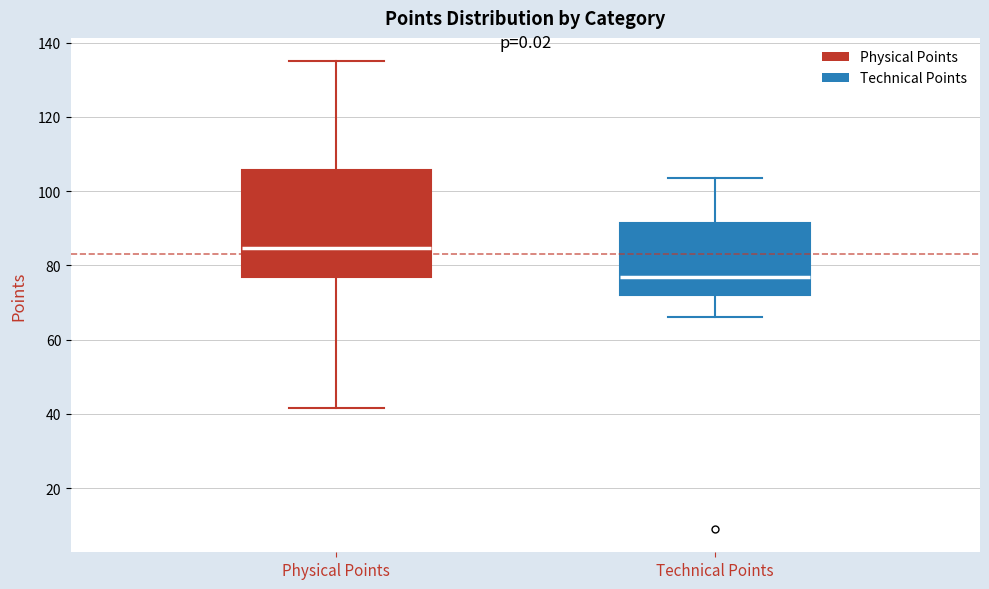

Which box's median line is the highest?

Physical Points